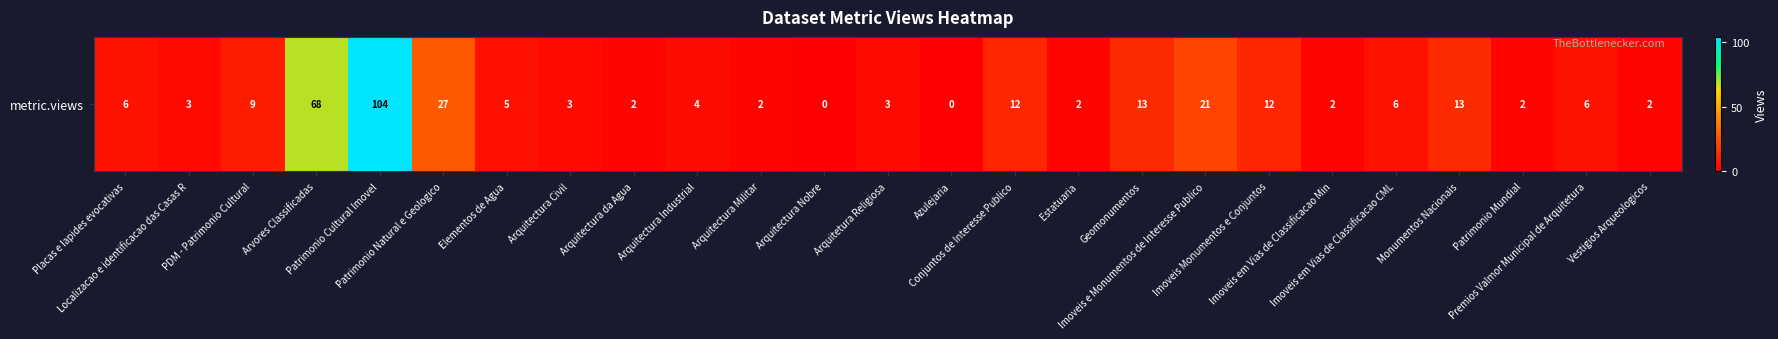

Reading right to left, transcribe all the data shown in this chart.

2	6	2	13	6	2	12	21	13	2	12	0	3	0	2	4	2	3	5	27	104	68	9	3	6